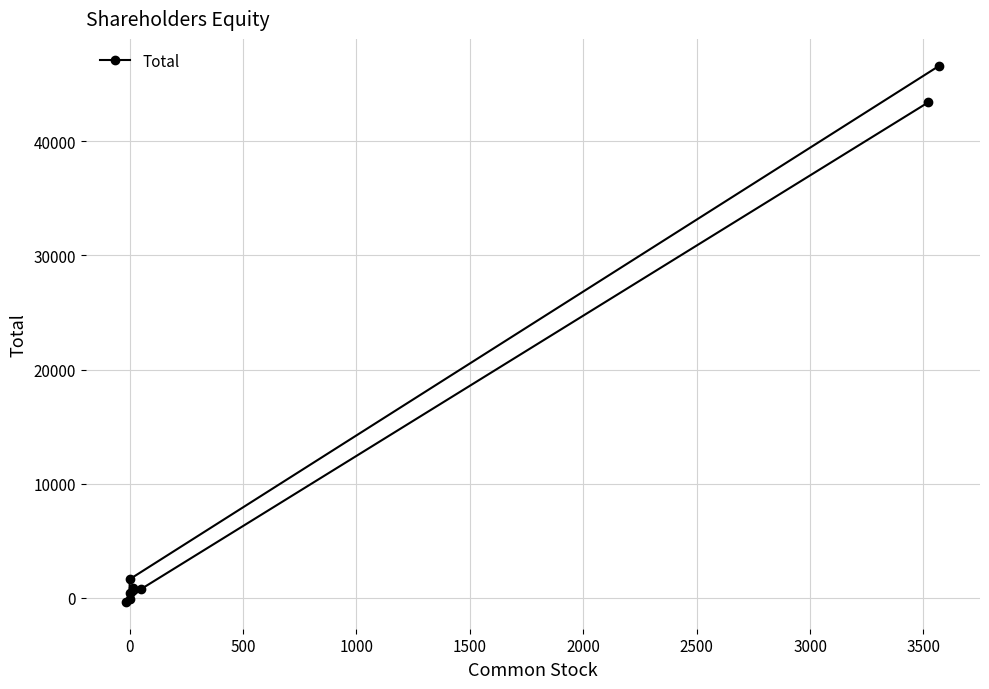

True or false: the data shows -58 at 0.

False